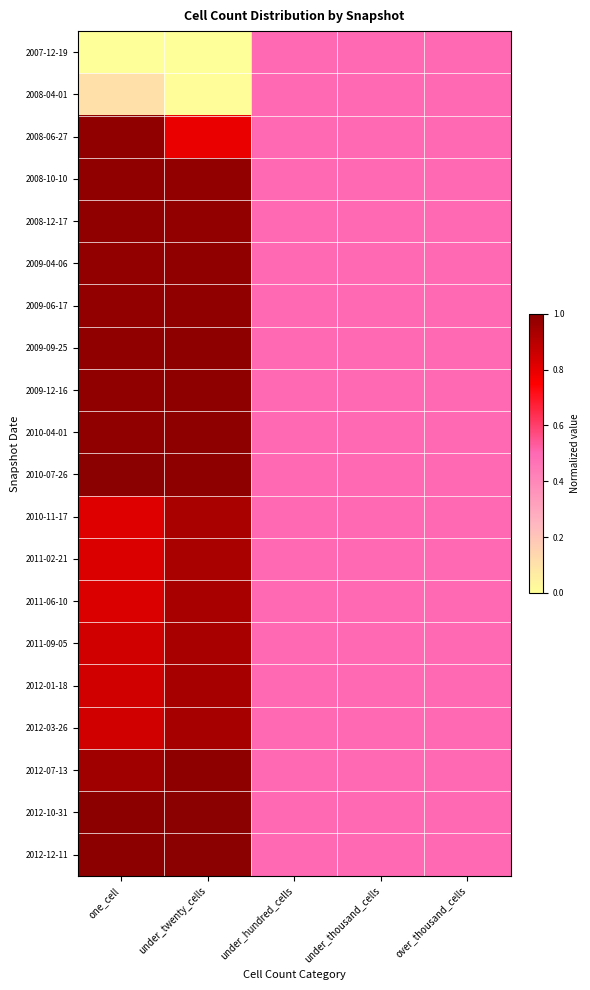

Reading left to right, list all the values displayed in this chart.

2007-12-19: one_cell=0.0	under_twenty_cells=0.0	under_hundred_cells=0.5	under_thousand_cells=0.5	over_thousand_cells=0.5
2008-04-01: one_cell=0.1	under_twenty_cells=0.0	under_hundred_cells=0.5	under_thousand_cells=0.5	over_thousand_cells=0.5
2008-06-27: one_cell=1.0	under_twenty_cells=0.8	under_hundred_cells=0.5	under_thousand_cells=0.5	over_thousand_cells=0.5
2008-10-10: one_cell=1.0	under_twenty_cells=1.0	under_hundred_cells=0.5	under_thousand_cells=0.5	over_thousand_cells=0.5
2008-12-17: one_cell=1.0	under_twenty_cells=1.0	under_hundred_cells=0.5	under_thousand_cells=0.5	over_thousand_cells=0.5
2009-04-06: one_cell=1.0	under_twenty_cells=1.0	under_hundred_cells=0.5	under_thousand_cells=0.5	over_thousand_cells=0.5
2009-06-17: one_cell=1.0	under_twenty_cells=1.0	under_hundred_cells=0.5	under_thousand_cells=0.5	over_thousand_cells=0.5
2009-09-25: one_cell=1.0	under_twenty_cells=1.0	under_hundred_cells=0.5	under_thousand_cells=0.5	over_thousand_cells=0.5
2009-12-16: one_cell=1.0	under_twenty_cells=1.0	under_hundred_cells=0.5	under_thousand_cells=0.5	over_thousand_cells=0.5
2010-04-01: one_cell=1.0	under_twenty_cells=1.0	under_hundred_cells=0.5	under_thousand_cells=0.5	over_thousand_cells=0.5
2010-07-26: one_cell=1.0	under_twenty_cells=1.0	under_hundred_cells=0.5	under_thousand_cells=0.5	over_thousand_cells=0.5
2010-11-17: one_cell=0.8	under_twenty_cells=0.9	under_hundred_cells=0.5	under_thousand_cells=0.5	over_thousand_cells=0.5
2011-02-21: one_cell=0.8	under_twenty_cells=0.9	under_hundred_cells=0.5	under_thousand_cells=0.5	over_thousand_cells=0.5
2011-06-10: one_cell=0.8	under_twenty_cells=0.9	under_hundred_cells=0.5	under_thousand_cells=0.5	over_thousand_cells=0.5
2011-09-05: one_cell=0.8	under_twenty_cells=0.9	under_hundred_cells=0.5	under_thousand_cells=0.5	over_thousand_cells=0.5
2012-01-18: one_cell=0.9	under_twenty_cells=0.9	under_hundred_cells=0.5	under_thousand_cells=0.5	over_thousand_cells=0.5
2012-03-26: one_cell=0.9	under_twenty_cells=0.9	under_hundred_cells=0.5	under_thousand_cells=0.5	over_thousand_cells=0.5
2012-07-13: one_cell=1.0	under_twenty_cells=1.0	under_hundred_cells=0.5	under_thousand_cells=0.5	over_thousand_cells=0.5
2012-10-31: one_cell=1.0	under_twenty_cells=1.0	under_hundred_cells=0.5	under_thousand_cells=0.5	over_thousand_cells=0.5
2012-12-11: one_cell=1.0	under_twenty_cells=1.0	under_hundred_cells=0.5	under_thousand_cells=0.5	over_thousand_cells=0.5